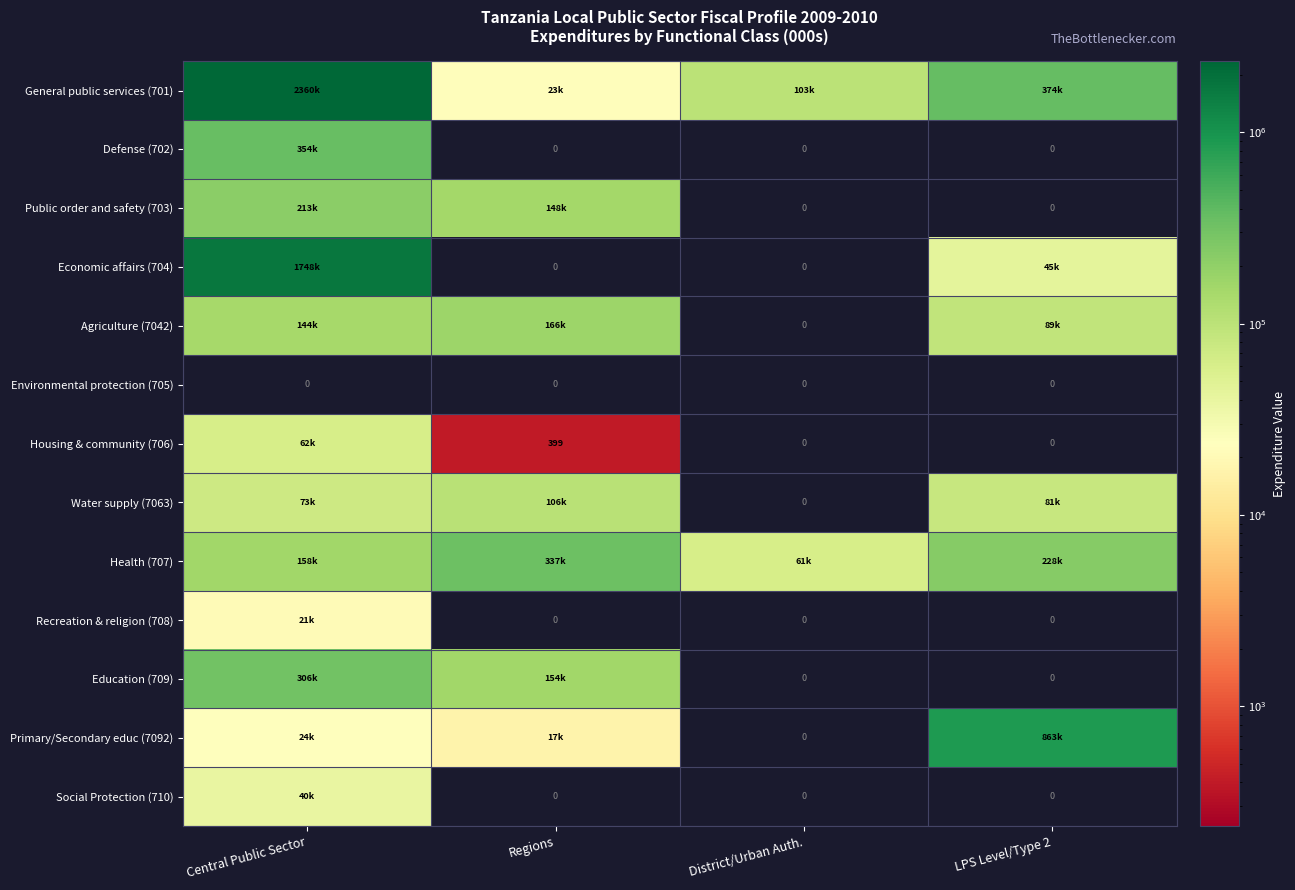

What is the difference between the maximum and minimum values in the Water supply (7063) series?

33575.0